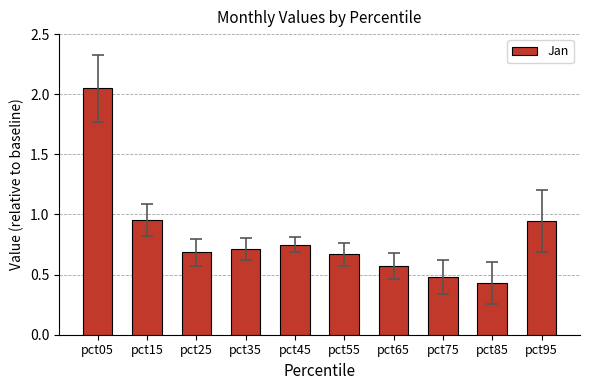

What is the difference between the maximum and minimum values?

1.6